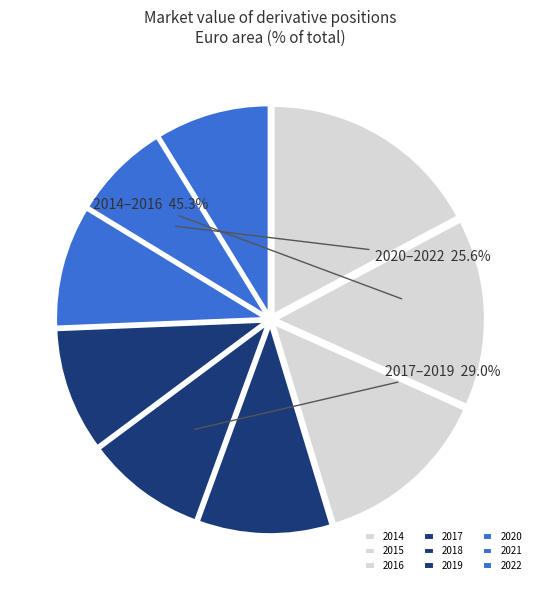

To the nearest percent, what portion does 2015 represent?

15%